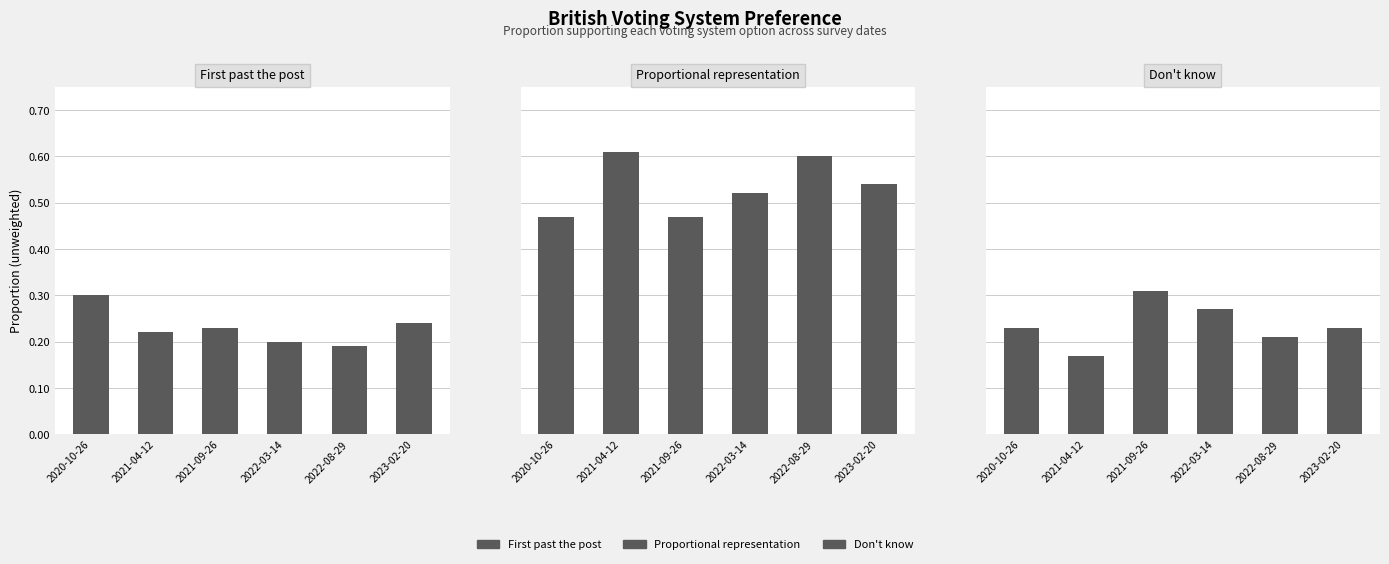

At which category is the sum across all series the highest?

2021-09-26